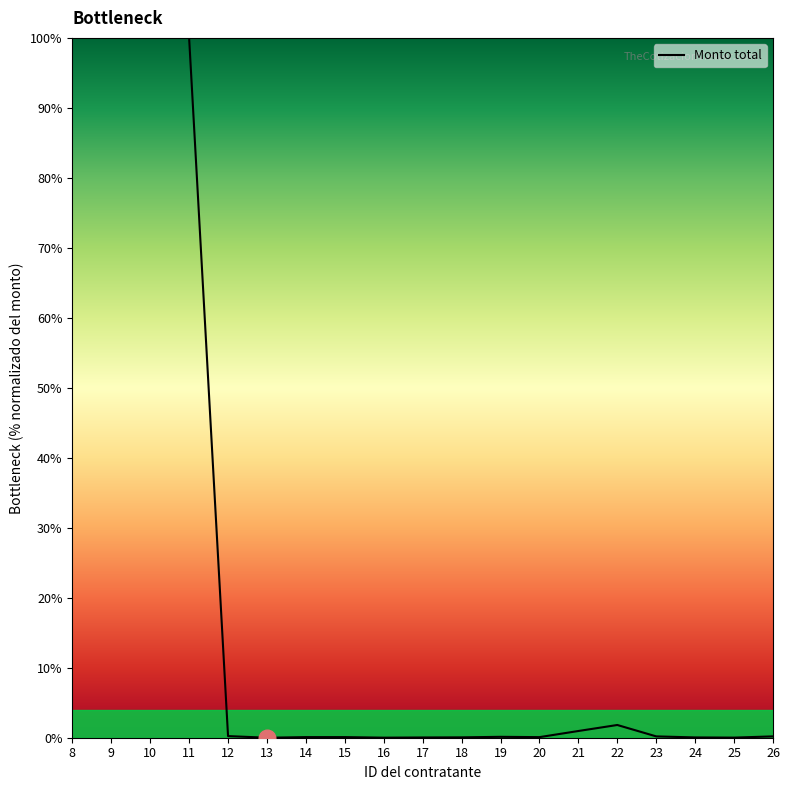

What is the maximum value shown in the chart?

100.0